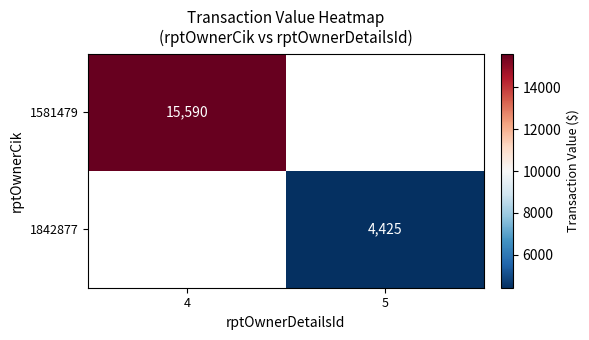

The value of 1842877 at 5 is 4425. True or false?

True